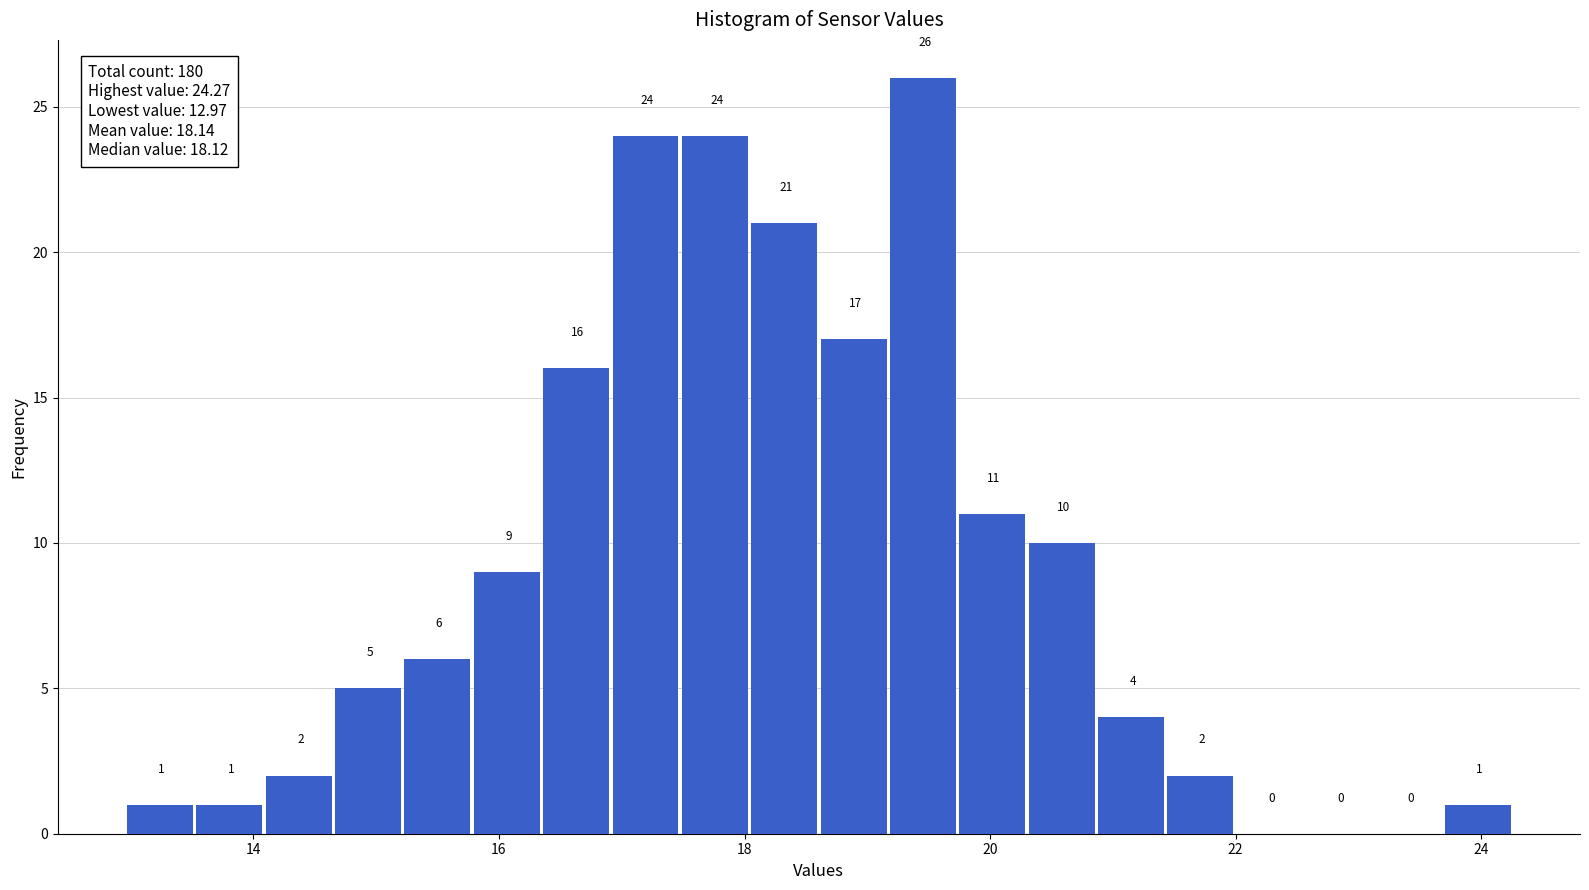

Read against the x-axis, roughly where is the centre of the tallest bar?

19.4